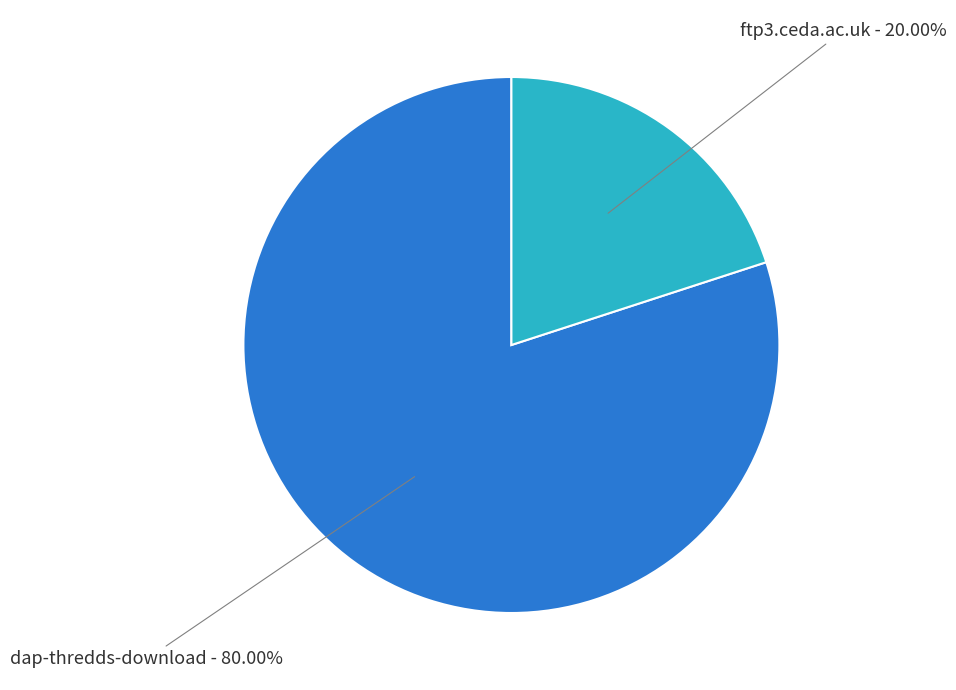

Does any single category account for the majority?

Yes